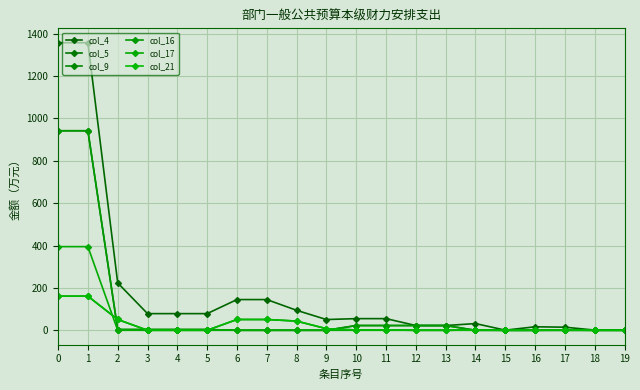

Is this an area chart (filled region under the line)?

No